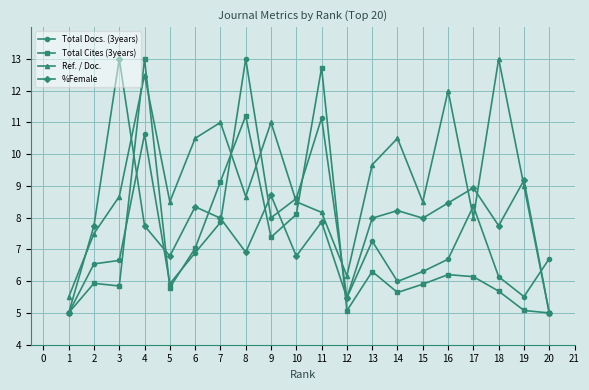

Read the Total Cites (3years) value at 7.

9.1